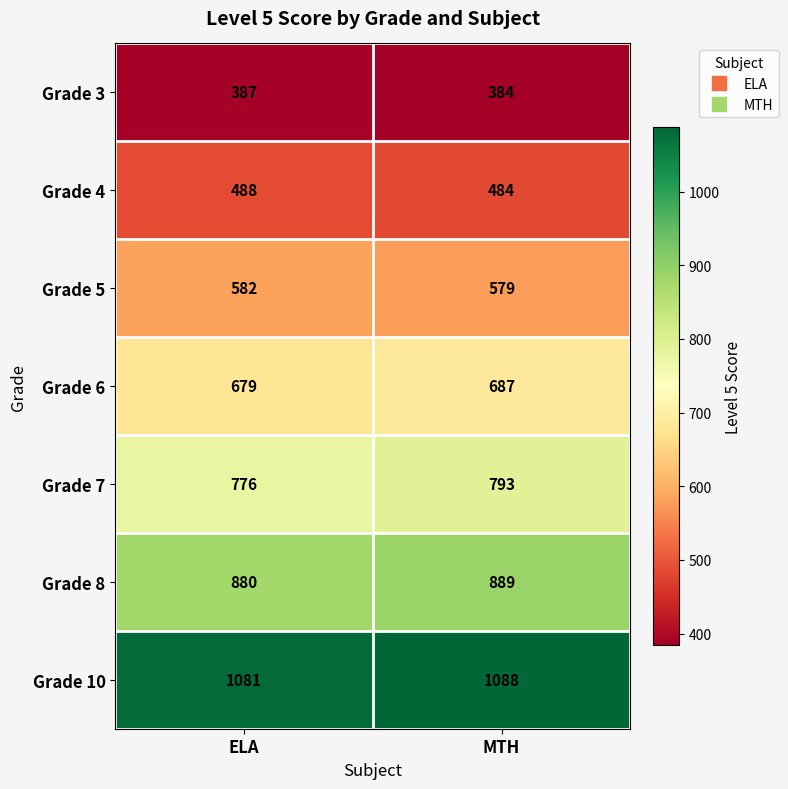

Is the value of Grade 8 at ELA greater than the value of Grade 3 at ELA?

Yes